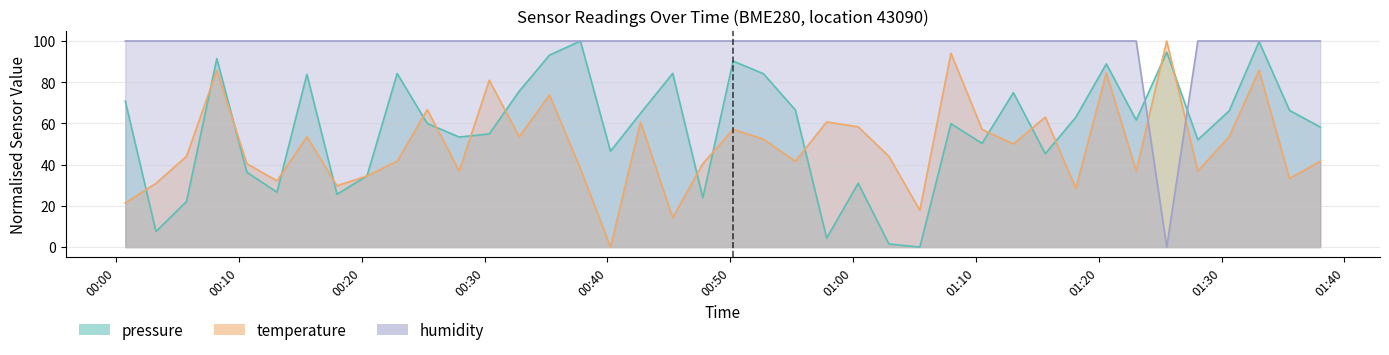

After their last crossing, which series has the higher values: pressure or humidity?

humidity